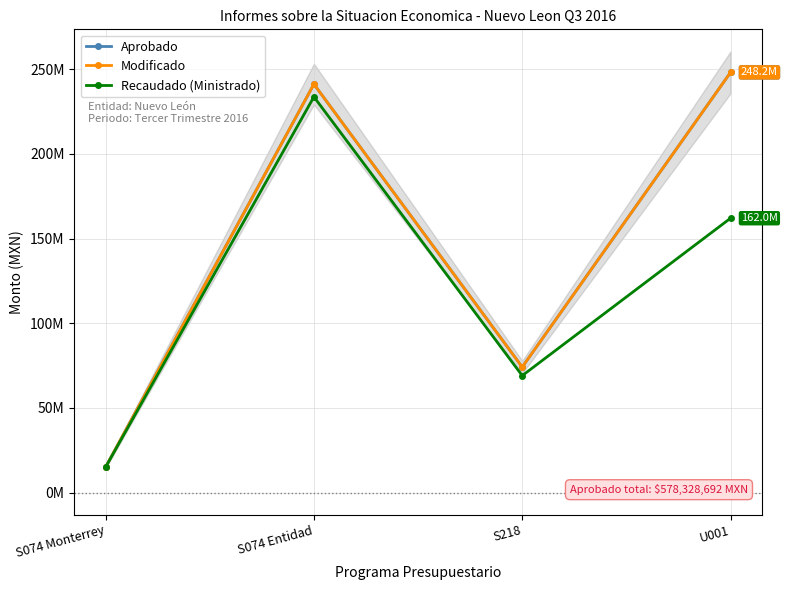

Which category has the lowest value in the Aprobado series?

S074 Monterrey